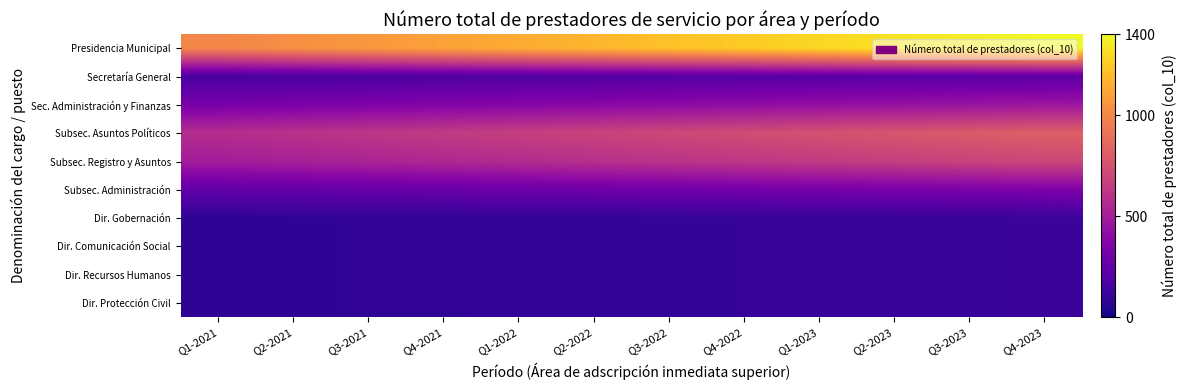

Reading left to right, list all the values displayed in this chart.

Presidencia Municipal: Q1-2021=991.2	Q2-2021=1028.3	Q3-2021=1065.5	Q4-2021=1102.7	Q1-2022=1139.8	Q2-2022=1177.0	Q3-2022=1214.2	Q4-2022=1251.3	Q1-2023=1288.5	Q2-2023=1325.7	Q3-2023=1362.8	Q4-2023=1400.0
Secretaría General: Q1-2021=165.2	Q2-2021=171.4	Q3-2021=177.6	Q4-2021=183.8	Q1-2022=190.0	Q2-2022=196.2	Q3-2022=202.4	Q4-2022=208.6	Q1-2023=214.7	Q2-2023=220.9	Q3-2023=227.1	Q4-2023=233.3
Sec. Administración y Finanzas: Q1-2021=330.4	Q2-2021=342.8	Q3-2021=355.2	Q4-2021=367.6	Q1-2022=379.9	Q2-2022=392.3	Q3-2022=404.7	Q4-2022=417.1	Q1-2023=429.5	Q2-2023=441.9	Q3-2023=454.3	Q4-2023=466.7
Subsec. Asuntos Políticos: Q1-2021=578.2	Q2-2021=599.9	Q3-2021=621.5	Q4-2021=643.2	Q1-2022=664.9	Q2-2022=686.6	Q3-2022=708.3	Q4-2022=729.9	Q1-2023=751.6	Q2-2023=773.3	Q3-2023=795.0	Q4-2023=816.7
Subsec. Registro y Asuntos: Q1-2021=495.6	Q2-2021=514.2	Q3-2021=532.7	Q4-2021=551.3	Q1-2022=569.9	Q2-2022=588.5	Q3-2022=607.1	Q4-2022=625.7	Q1-2023=644.2	Q2-2023=662.8	Q3-2023=681.4	Q4-2023=700.0
Subsec. Administración: Q1-2021=247.8	Q2-2021=257.1	Q3-2021=266.4	Q4-2021=275.7	Q1-2022=285.0	Q2-2022=294.2	Q3-2022=303.5	Q4-2022=312.8	Q1-2023=322.1	Q2-2023=331.4	Q3-2023=340.7	Q4-2023=350.0
Dir. Gobernación: Q1-2021=82.6	Q2-2021=85.7	Q3-2021=88.8	Q4-2021=91.9	Q1-2022=95.0	Q2-2022=98.1	Q3-2022=101.2	Q4-2022=104.3	Q1-2023=107.4	Q2-2023=110.5	Q3-2023=113.6	Q4-2023=116.7
Dir. Comunicación Social: Q1-2021=82.6	Q2-2021=85.7	Q3-2021=88.8	Q4-2021=91.9	Q1-2022=95.0	Q2-2022=98.1	Q3-2022=101.2	Q4-2022=104.3	Q1-2023=107.4	Q2-2023=110.5	Q3-2023=113.6	Q4-2023=116.7
Dir. Recursos Humanos: Q1-2021=82.6	Q2-2021=85.7	Q3-2021=88.8	Q4-2021=91.9	Q1-2022=95.0	Q2-2022=98.1	Q3-2022=101.2	Q4-2022=104.3	Q1-2023=107.4	Q2-2023=110.5	Q3-2023=113.6	Q4-2023=116.7
Dir. Protección Civil: Q1-2021=82.6	Q2-2021=85.7	Q3-2021=88.8	Q4-2021=91.9	Q1-2022=95.0	Q2-2022=98.1	Q3-2022=101.2	Q4-2022=104.3	Q1-2023=107.4	Q2-2023=110.5	Q3-2023=113.6	Q4-2023=116.7